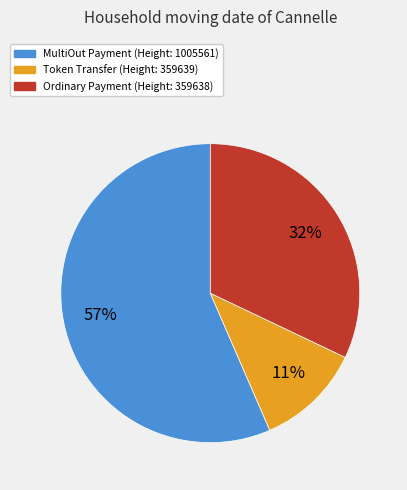

To the nearest percent, what is the average slice percentage?

33%